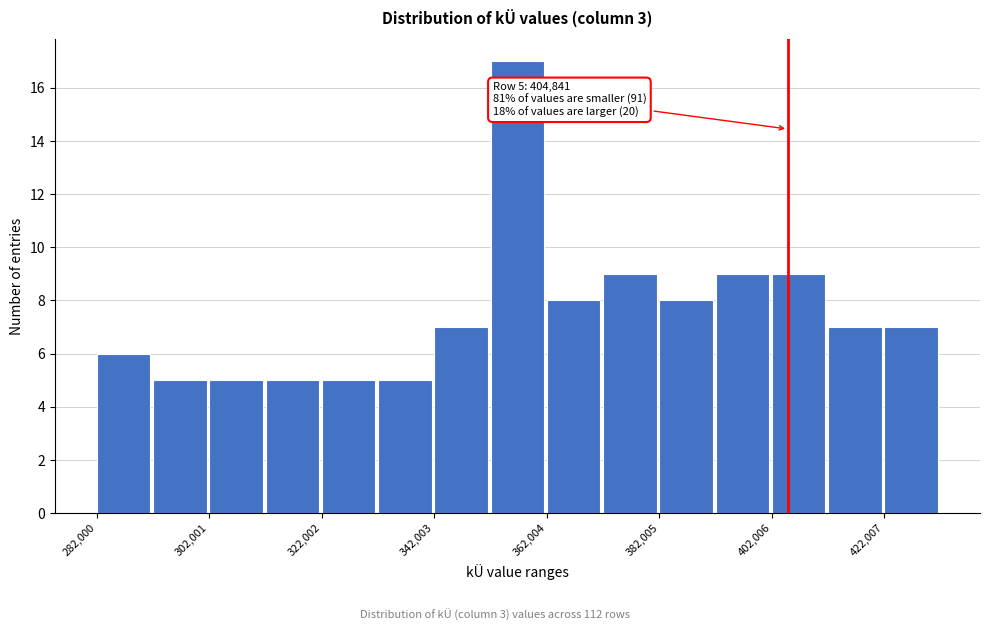

Around what value on the x-axis is the tallest bar? Give the approximate position of its centre, as read against the axis.

355000